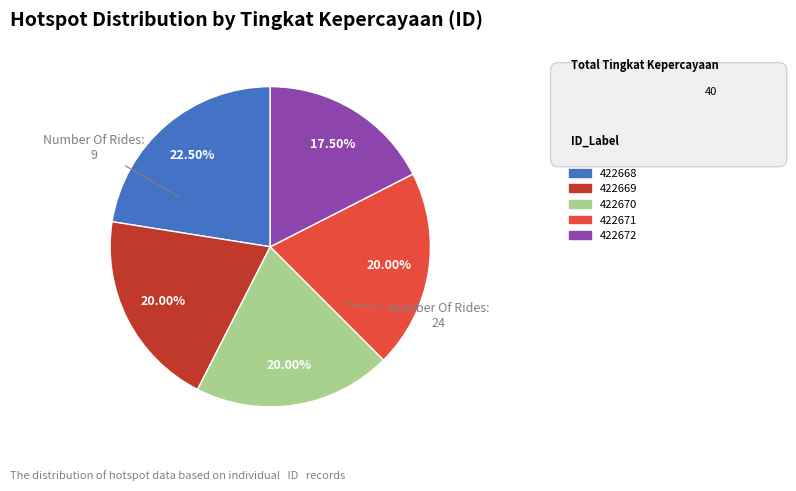

Which slice is the smallest?

422672